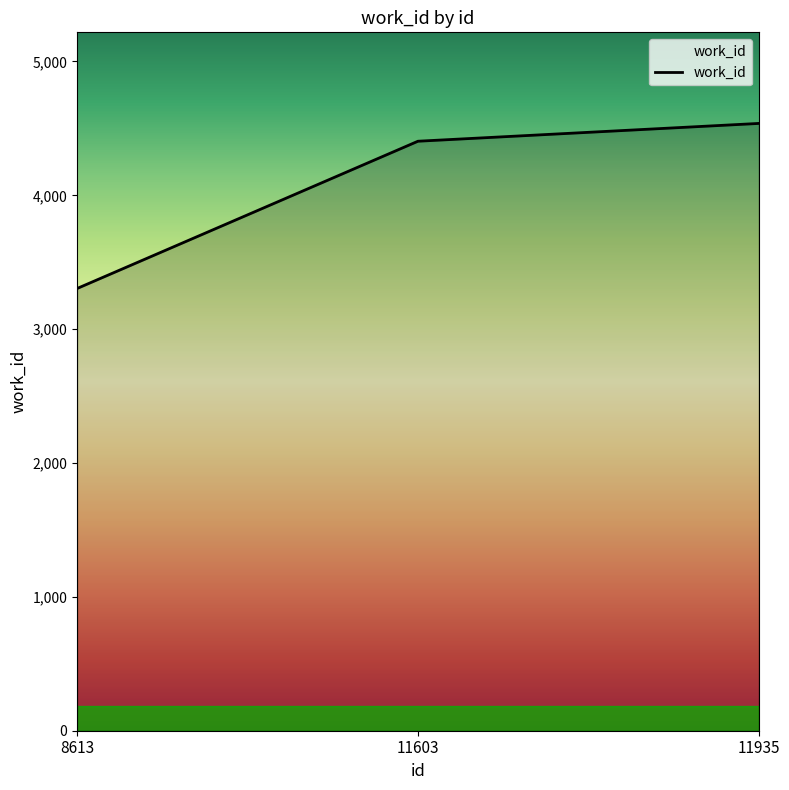

List the labels in order of value, largest first.

11935, 11603, 8613